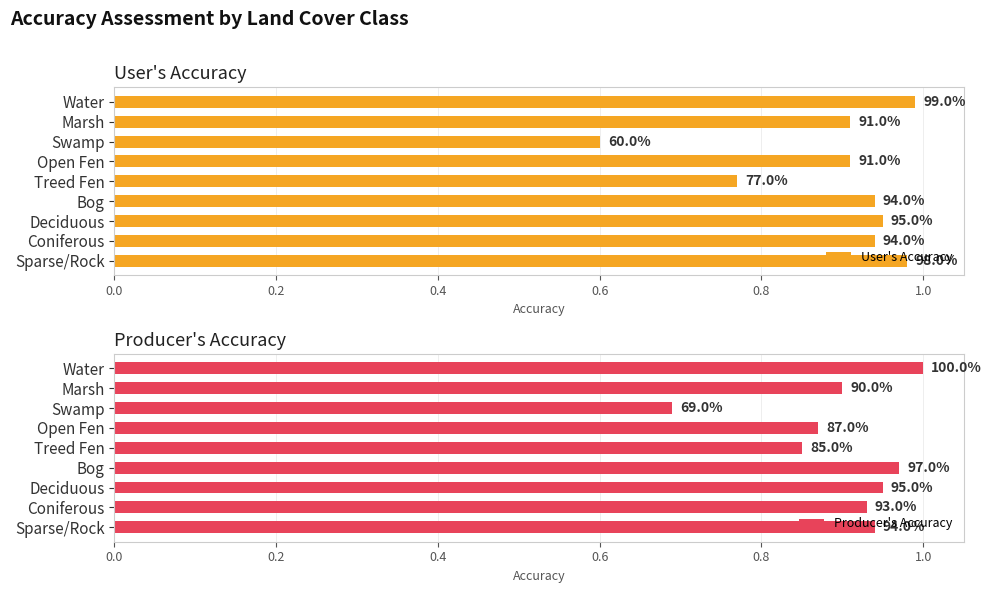

List the series in order of their overall mean, lowest first.

User's Accuracy, Producer's Accuracy